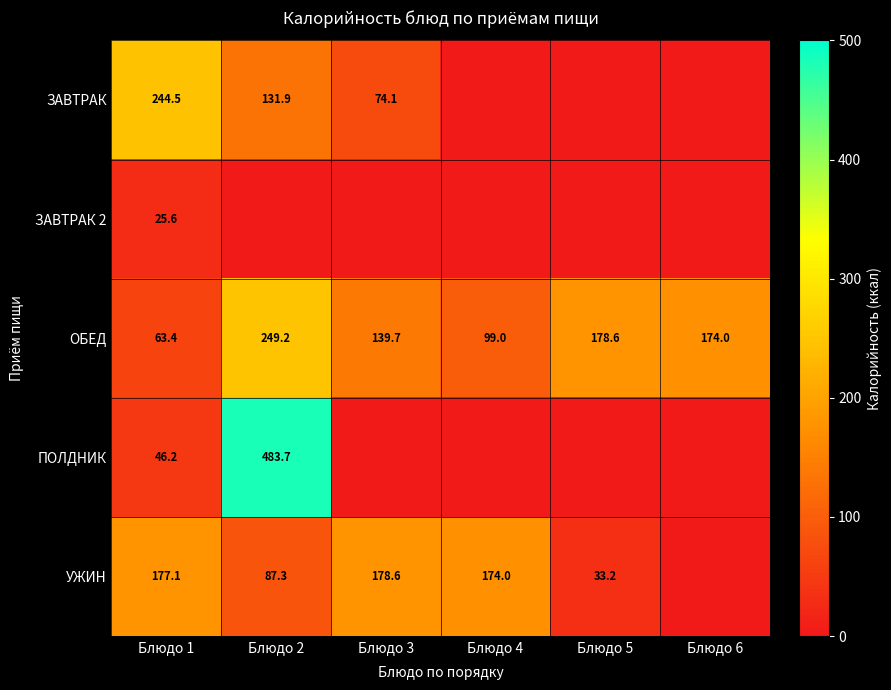

How many data points does each series have?

6